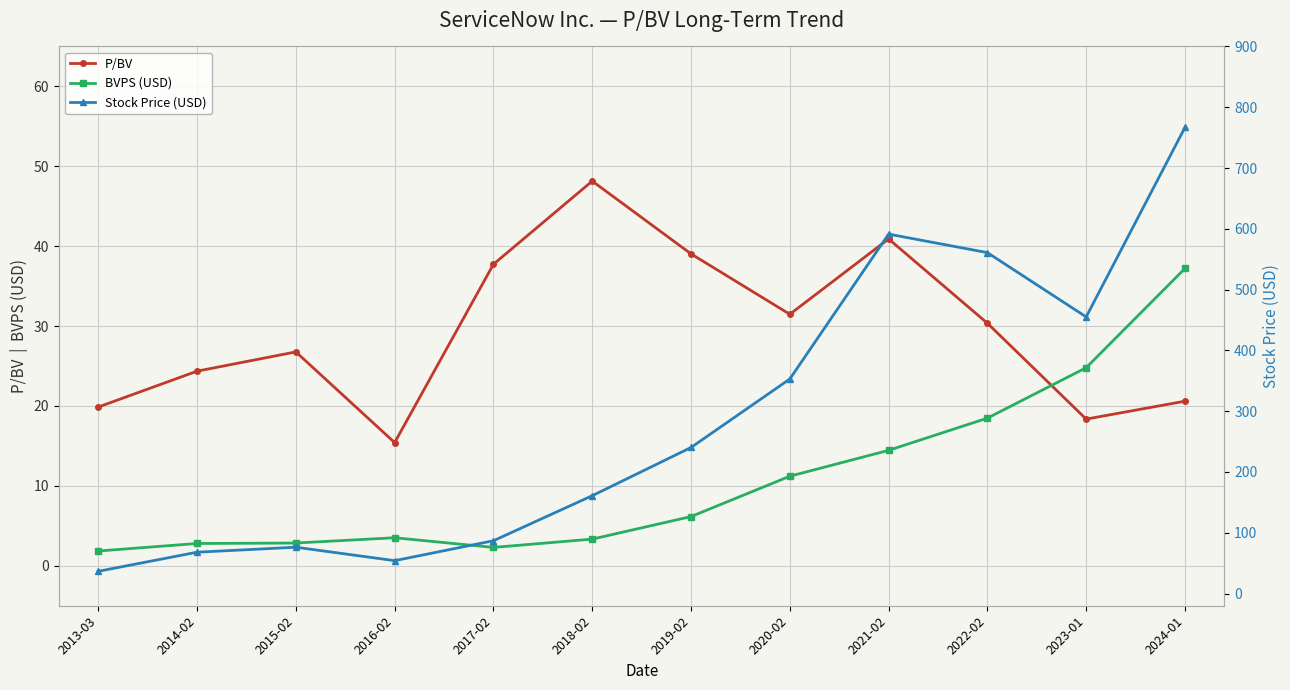

At which category does the chart reach its peak across all series?

2024-01